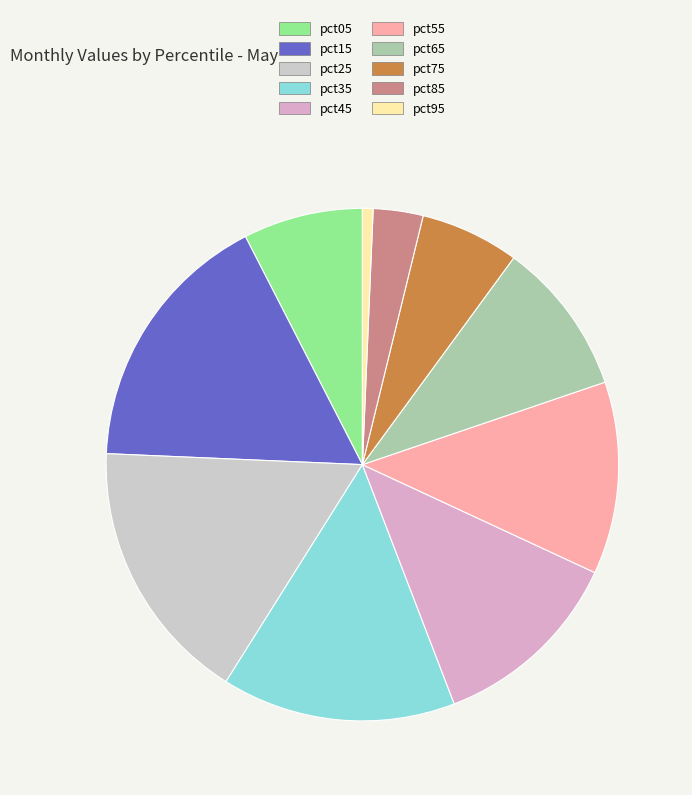

To the nearest percent, what portion does pct65 represent?

10%